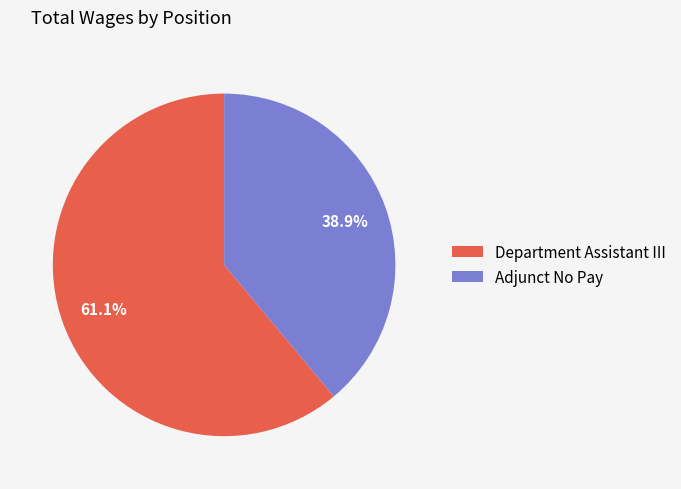

What is the smallest slice in the pie chart?

Adjunct No Pay